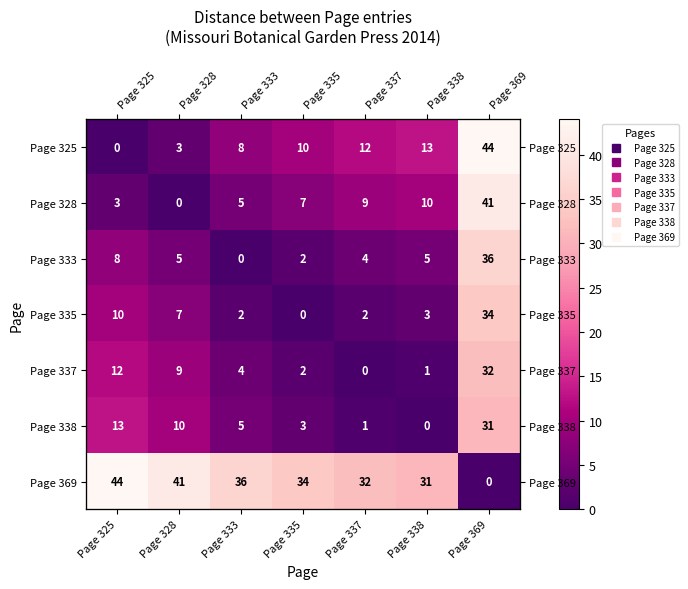

How many series are shown in this chart?

7